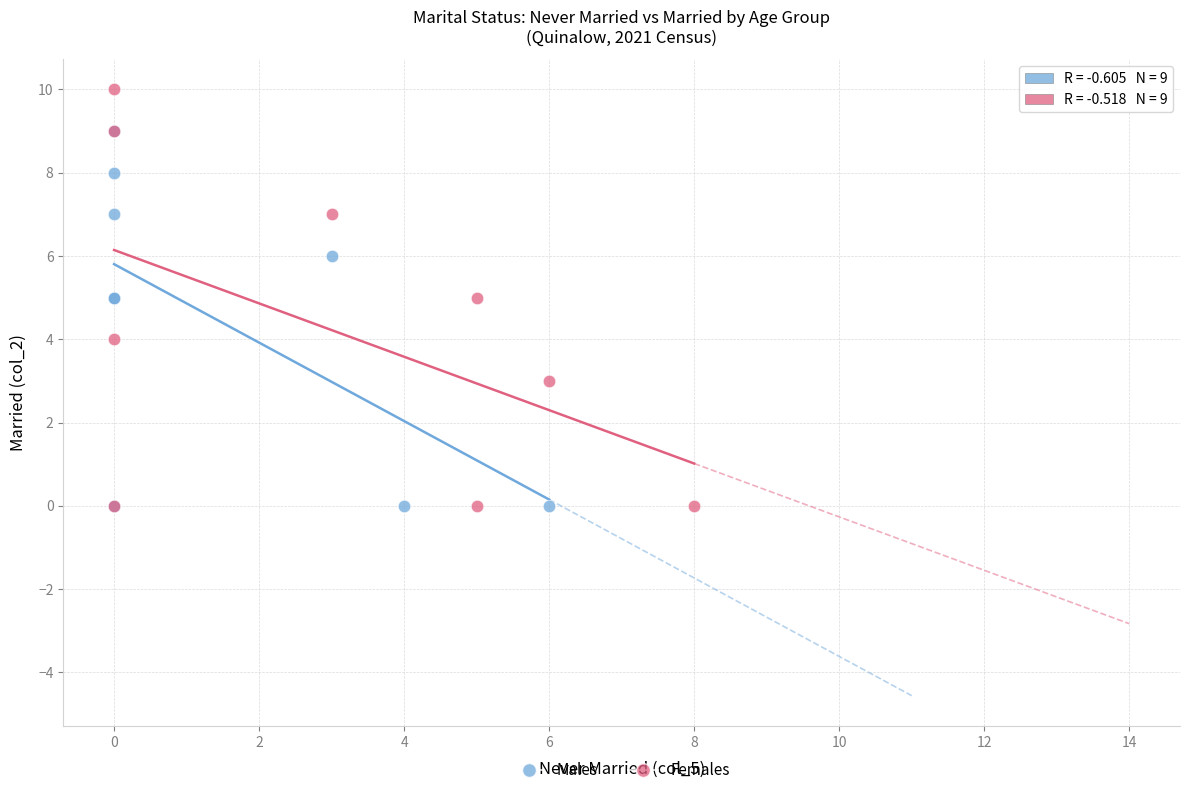

Which series contains the highest Y value?

Females